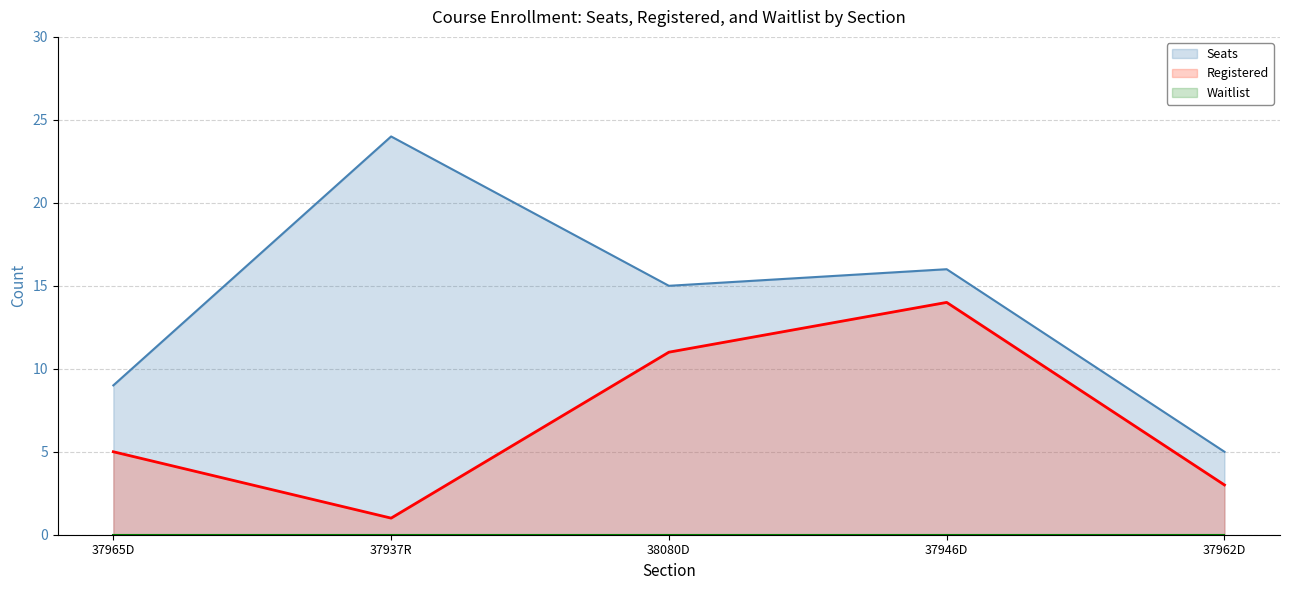

True or false: Seats and Registered intersect in this chart.

False